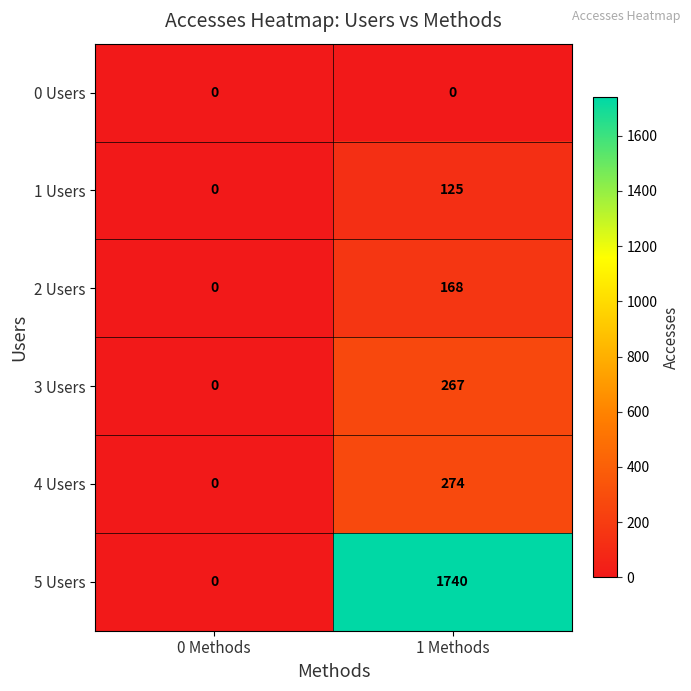

How many series are shown in this chart?

6